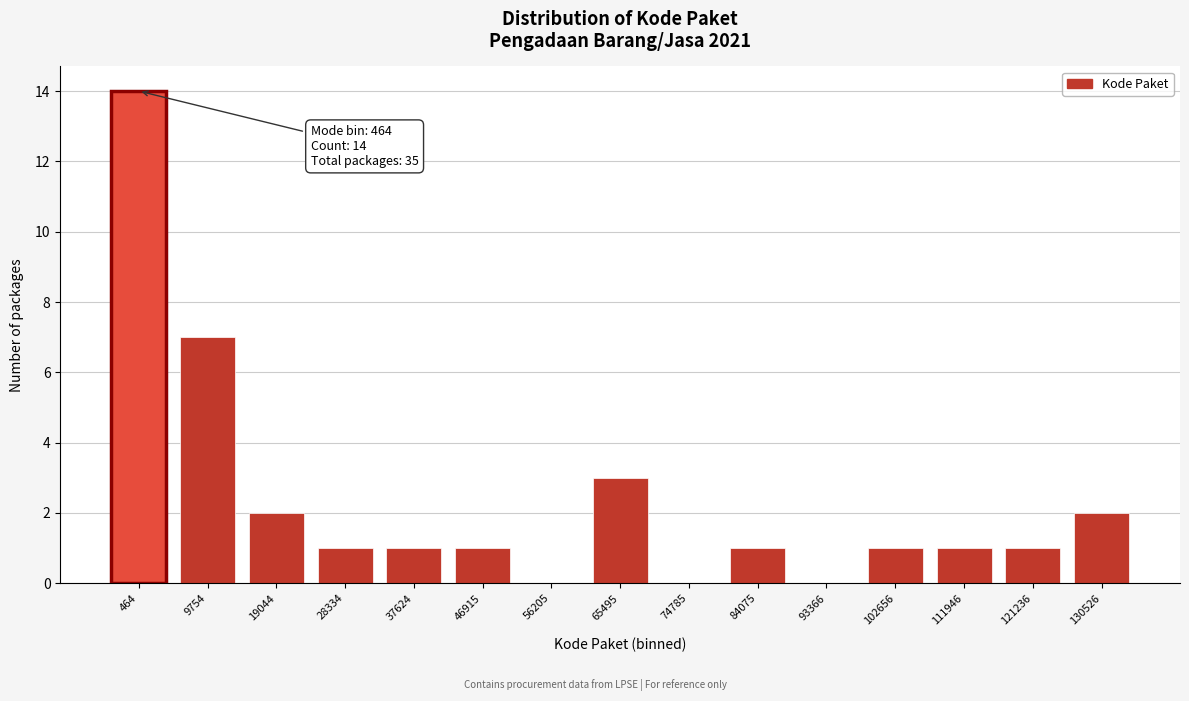

Reading left to right, transcribe all the data shown in this chart.

464=14	9754=7	19044=2	28334=1	37624=1	46915=1	56205=0	65495=3	74785=0	84075=1	93366=0	102656=1	111946=1	121236=1	130526=2